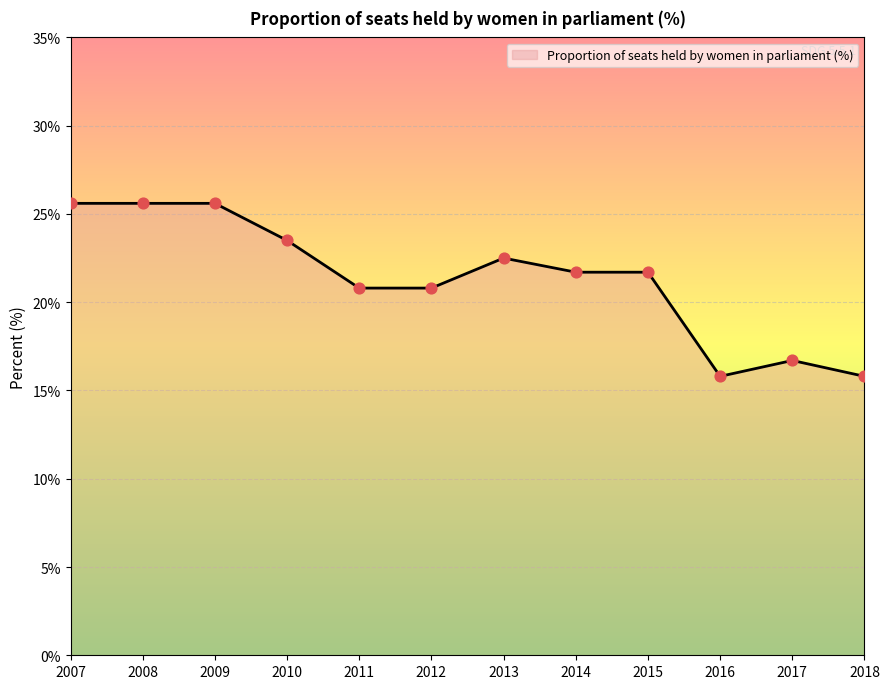

Which has a higher value, 2017 or 2018?

2017